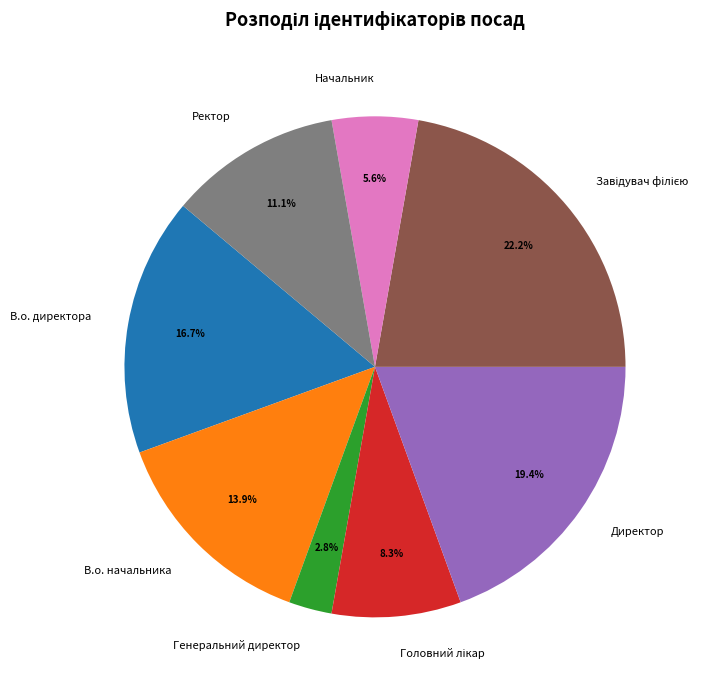

The Директор slice represents 19% of the pie. True or false?

True